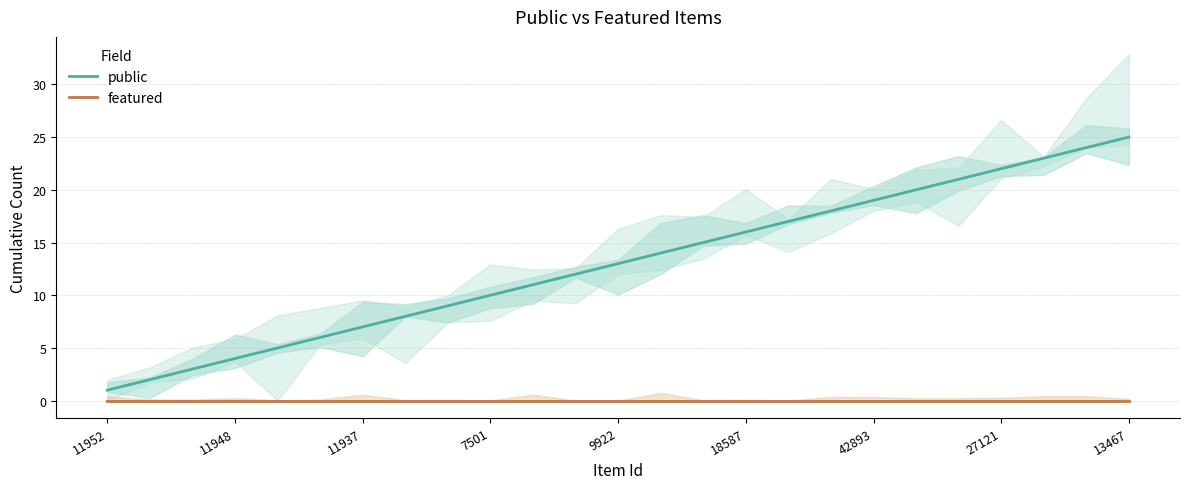

How many lines are shown in the chart?

2